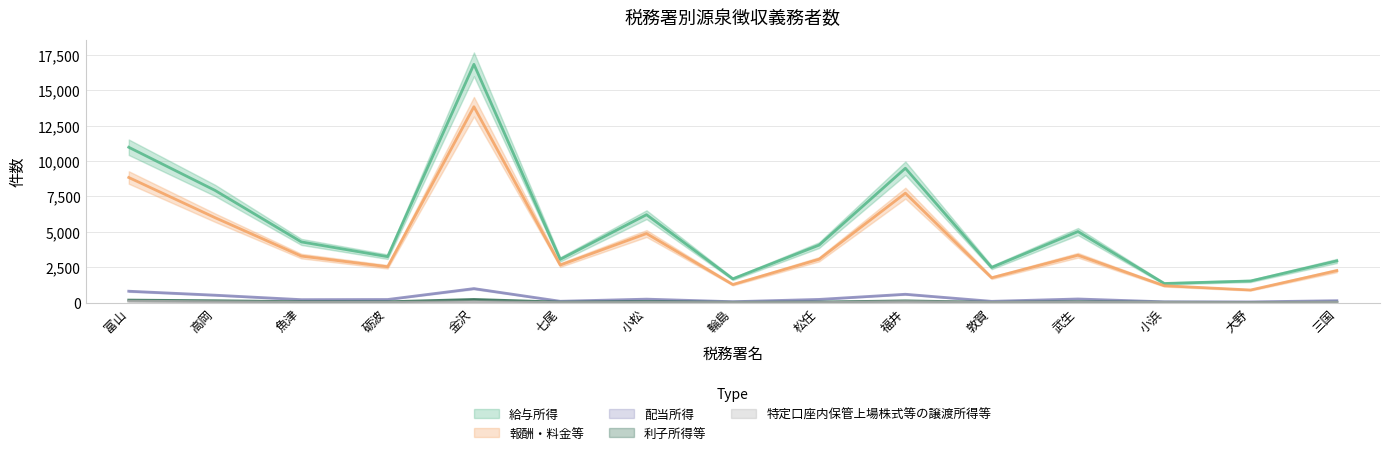

What is the difference between the maximum and minimum values in the 配当所得 series?

940